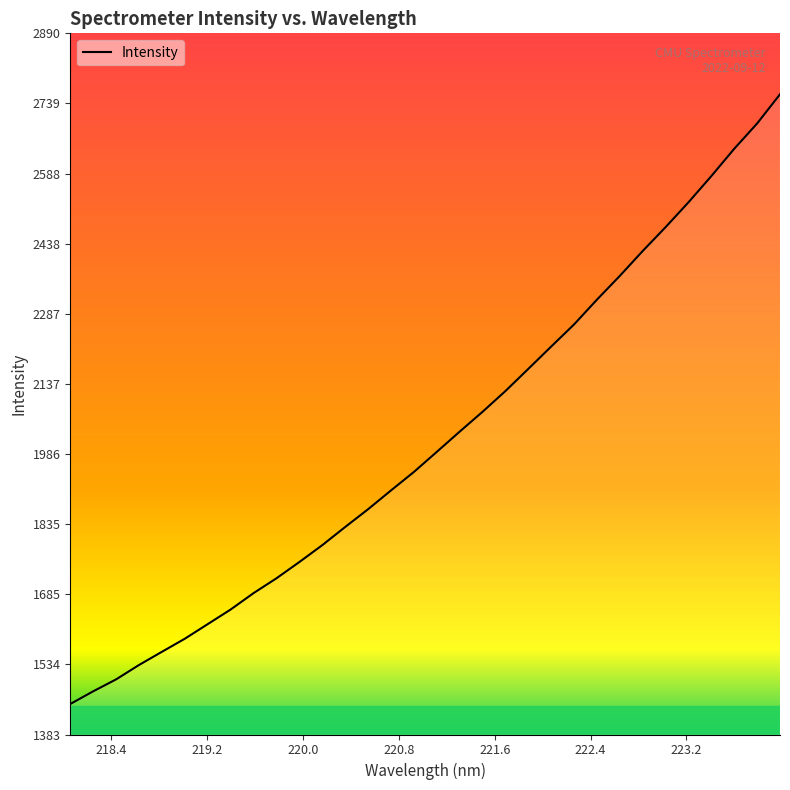

What is the greatest value displayed?

2758.7